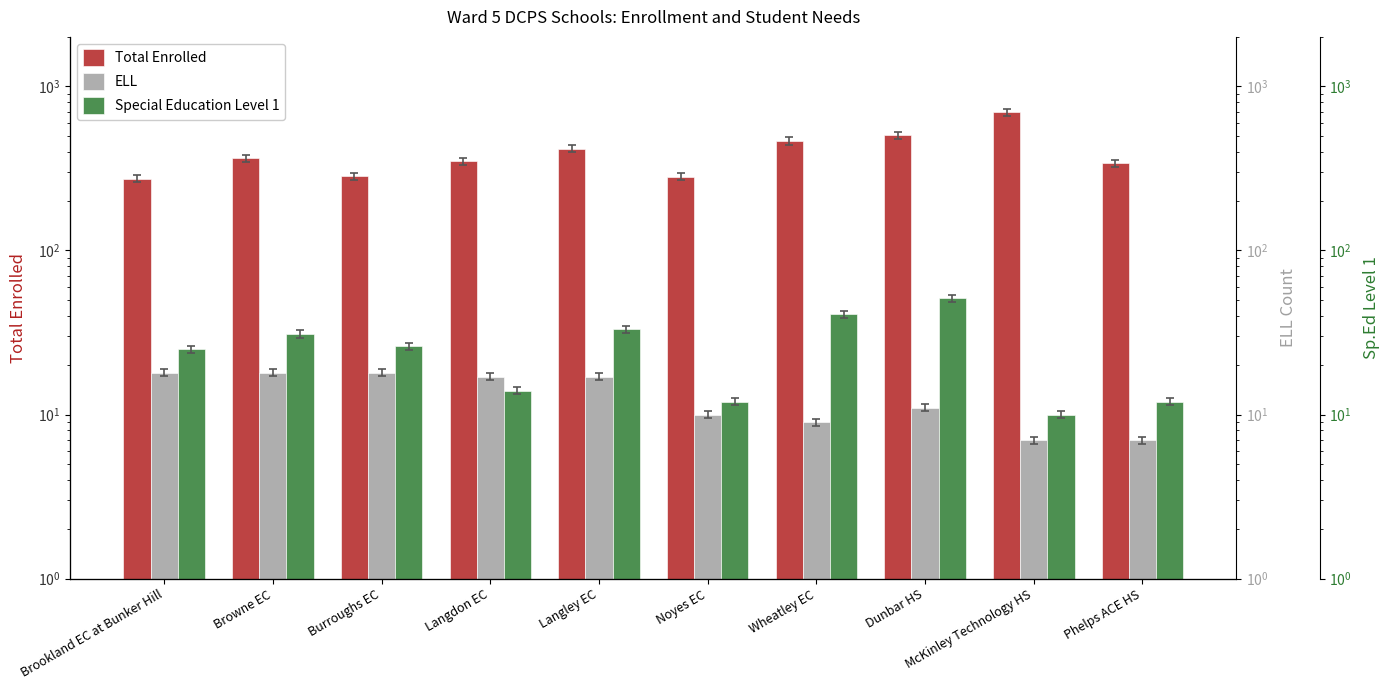

List the labels in order of Total Enrolled value, smallest first.

Brookland EC at Bunker Hill, Noyes EC, Burroughs EC, Phelps ACE HS, Langdon EC, Browne EC, Langley EC, Wheatley EC, Dunbar HS, McKinley Technology HS